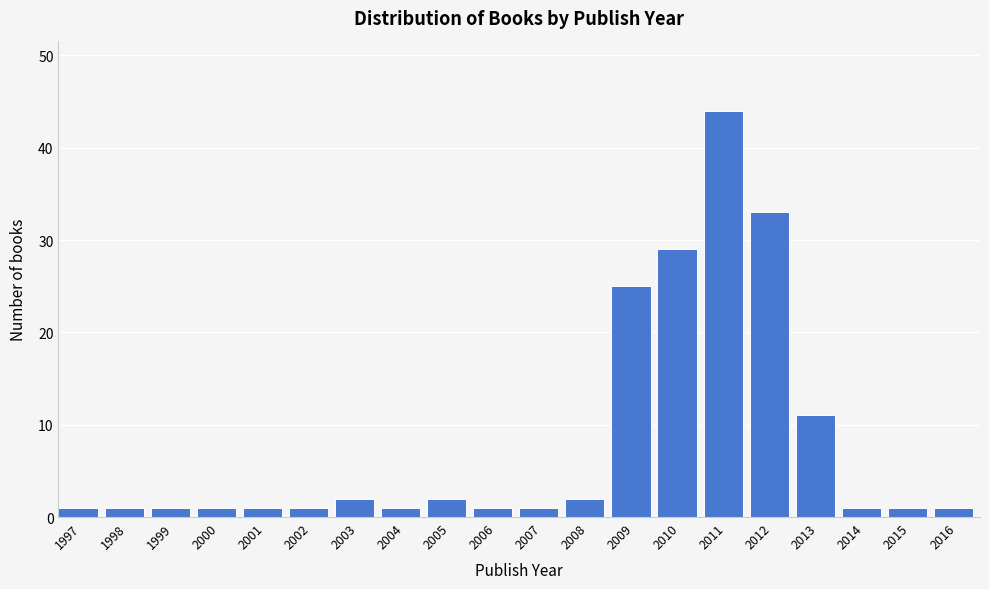

Reading right to left, what are all the values shown in this chart?

1	1	1	11	33	44	29	25	2	1	1	2	1	2	1	1	1	1	1	1